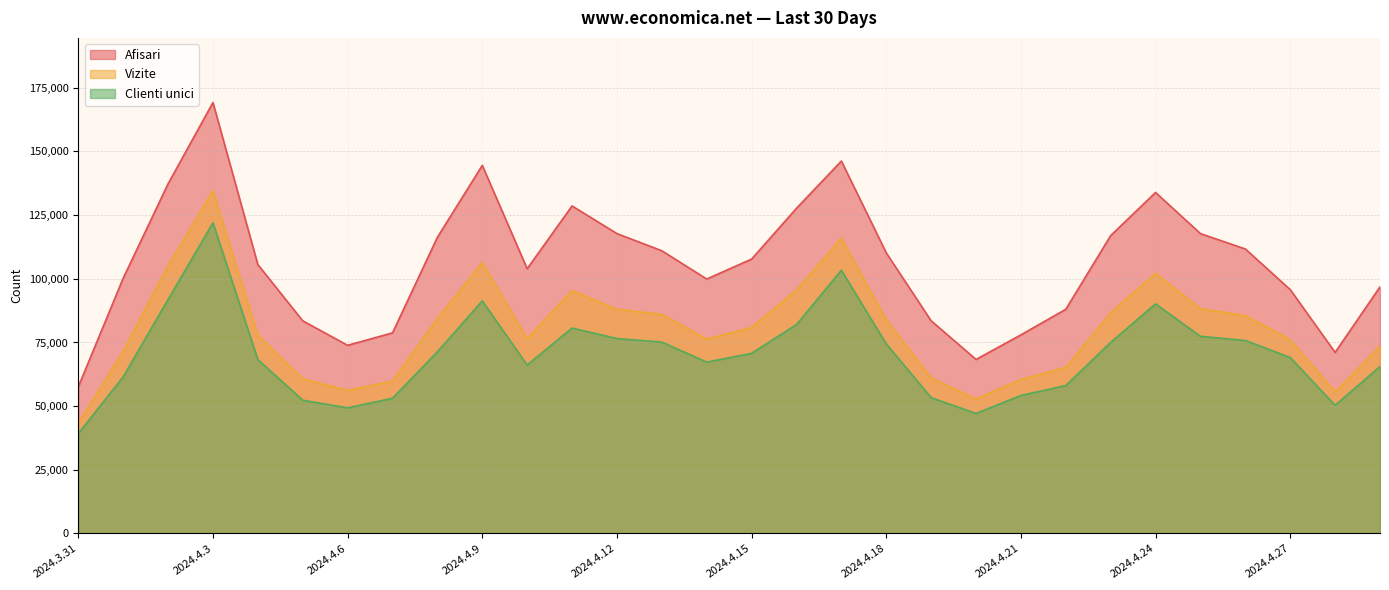

At how many categories does at least one series exceed 64712?

29